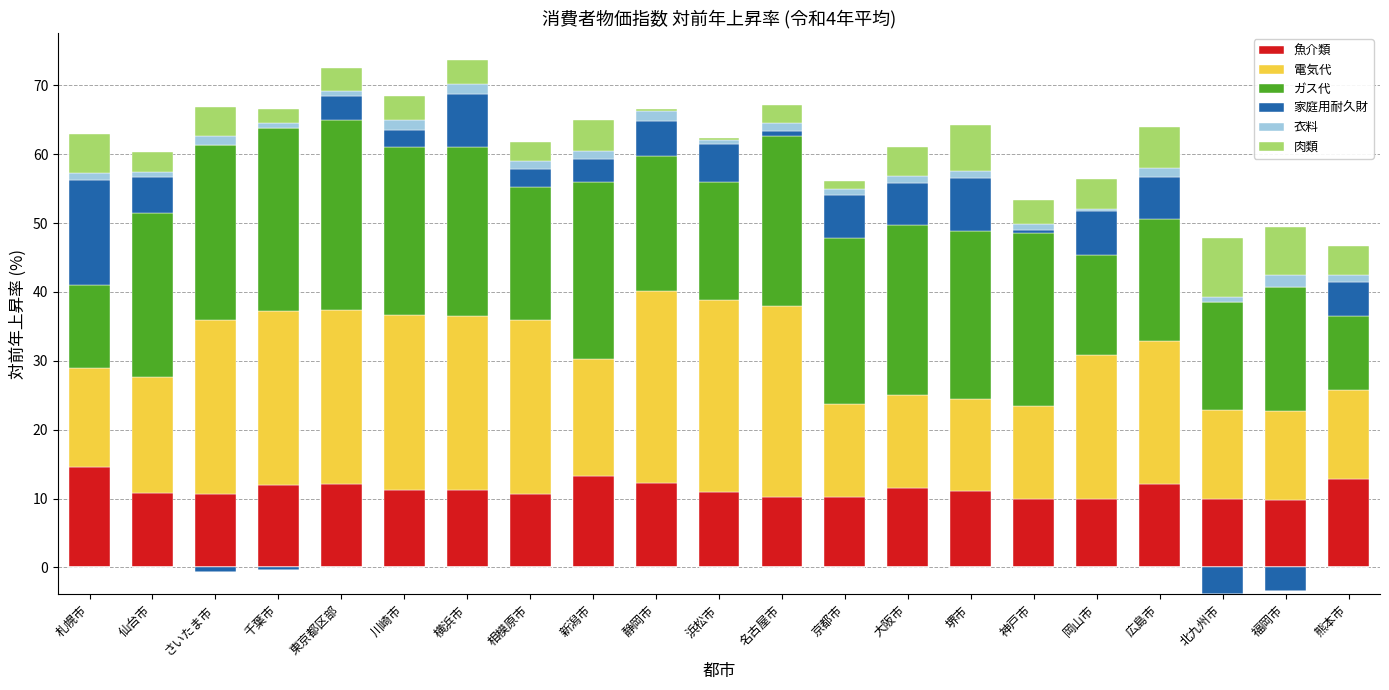

Which label corresponds to the largest value in the chart?

静岡市